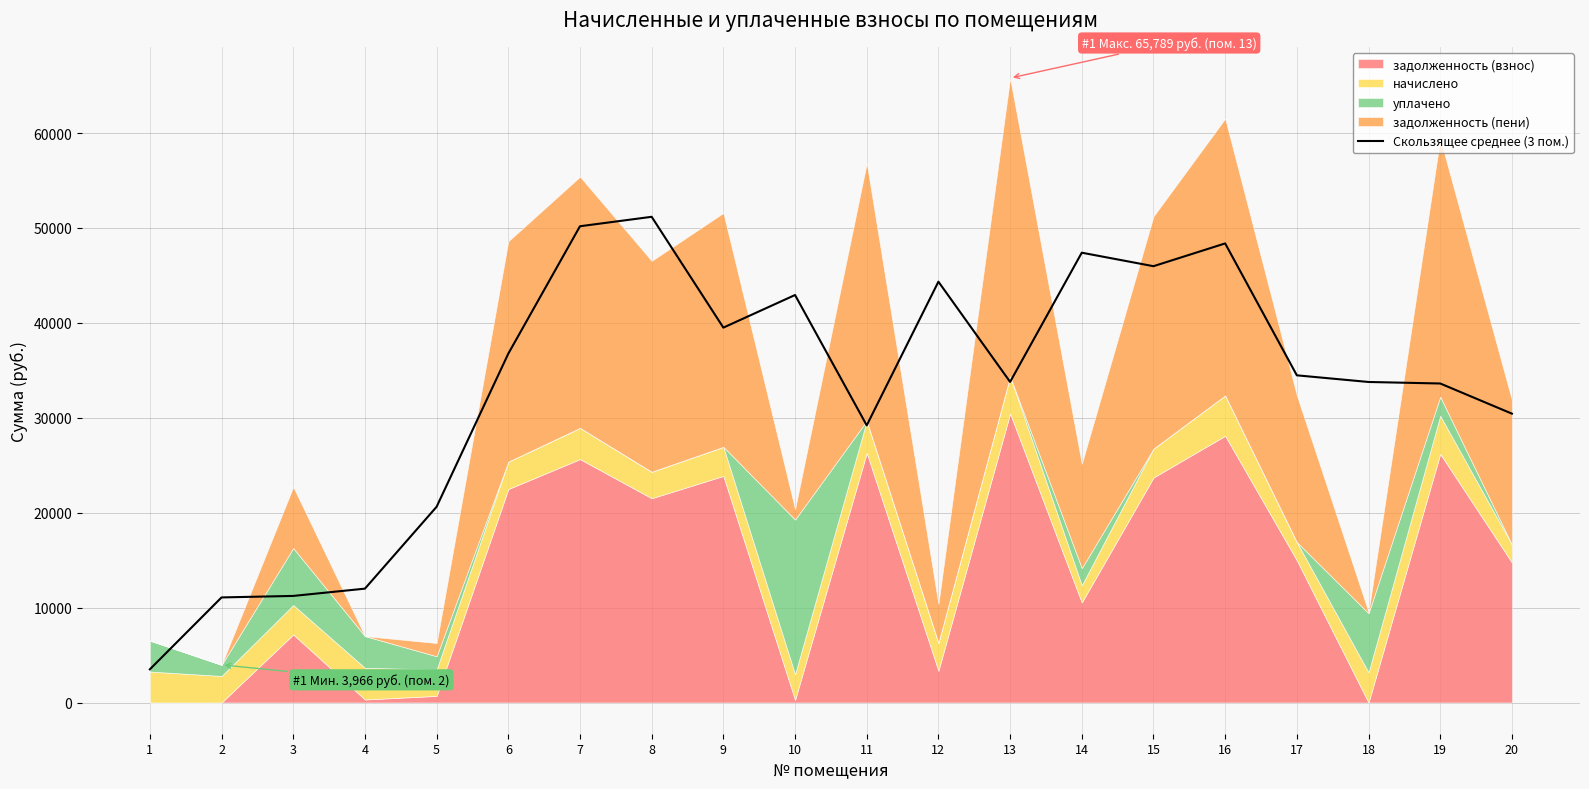

The value of Скользящее среднее (3 пом.) at 14 is 47390.1. True or false?

True